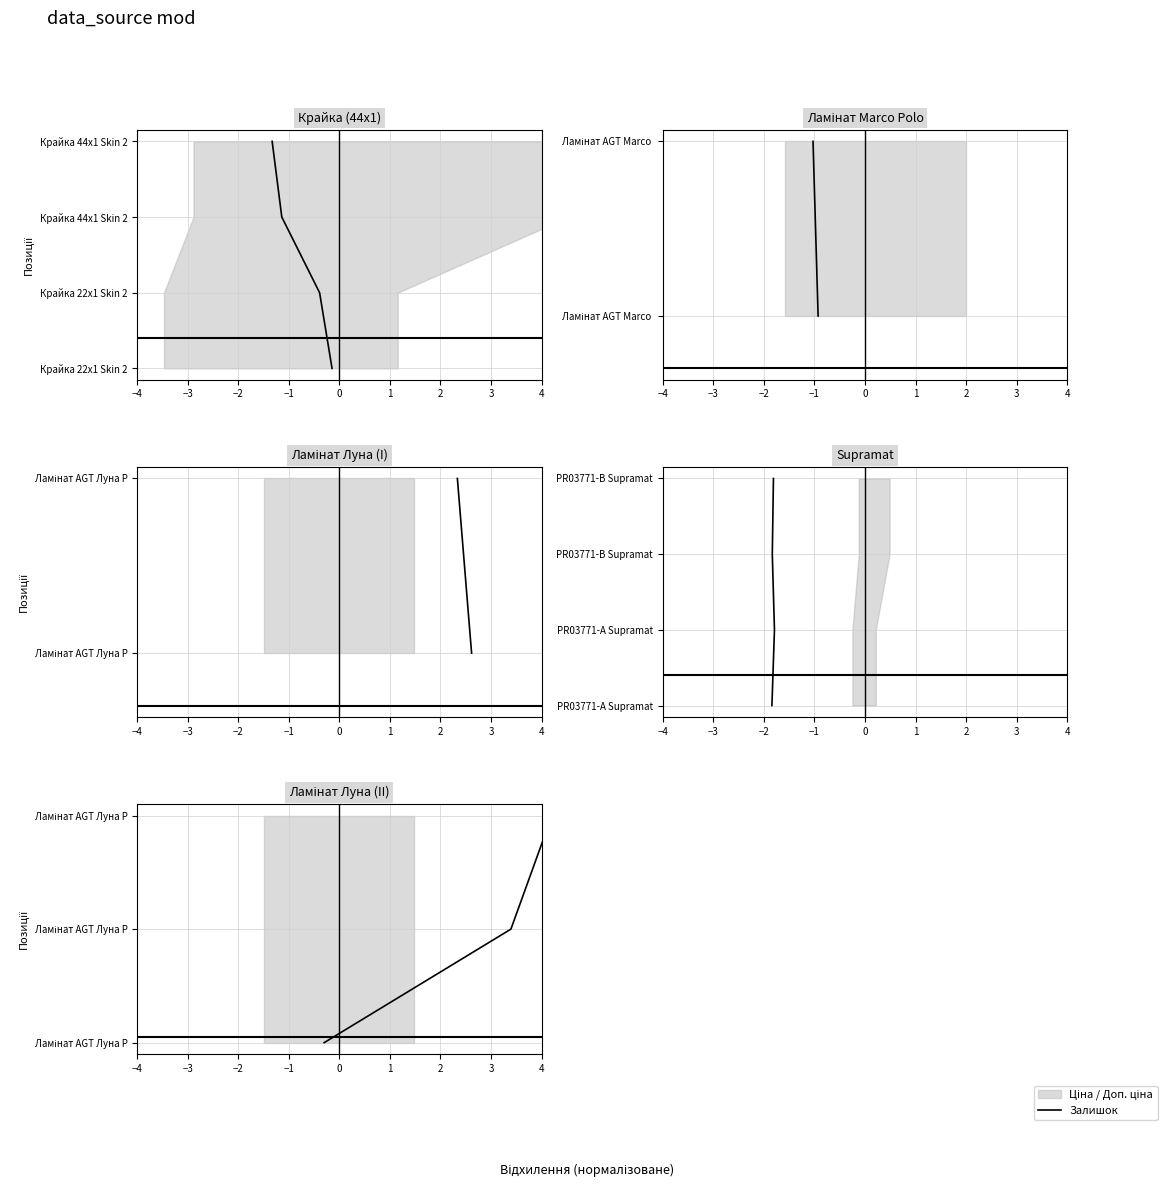

What is the change in value from −3 to −2?

+1